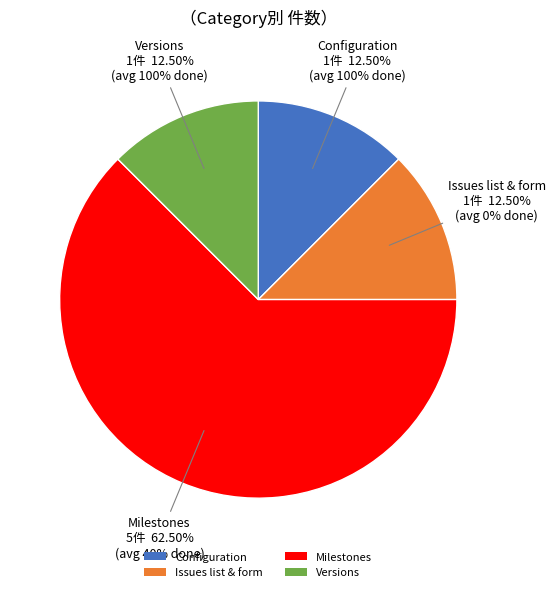

Approximately how many times larger is the value at Issues list & form compared to Configuration?

1.0